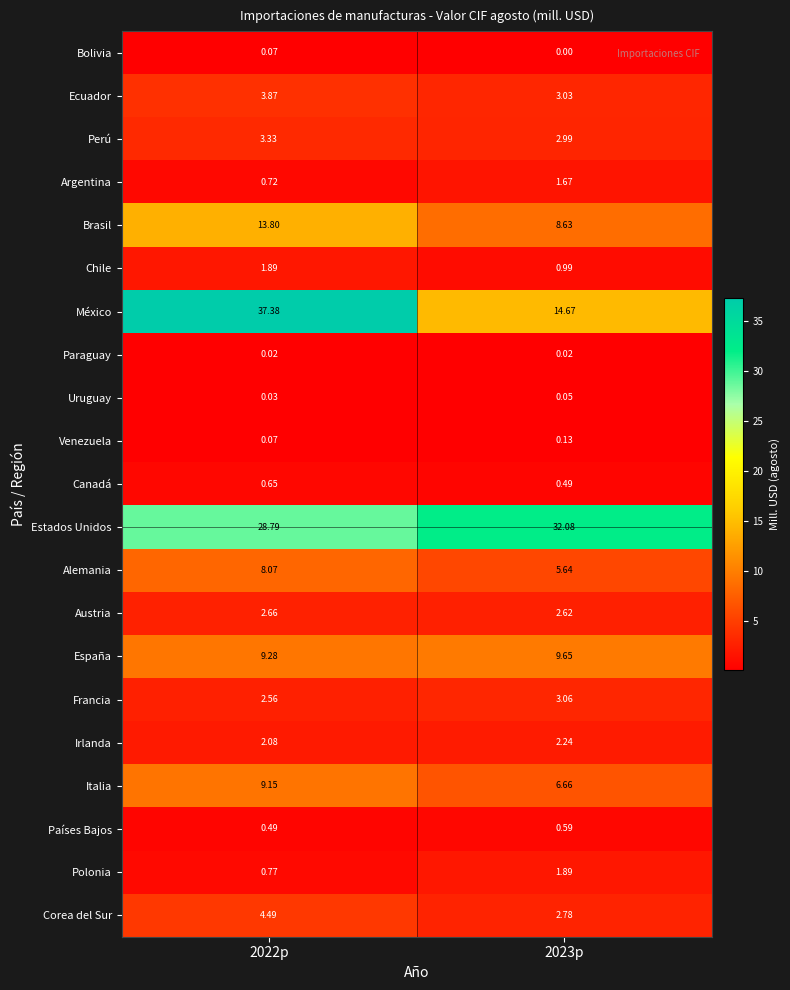

What is the greatest value displayed?

37.4